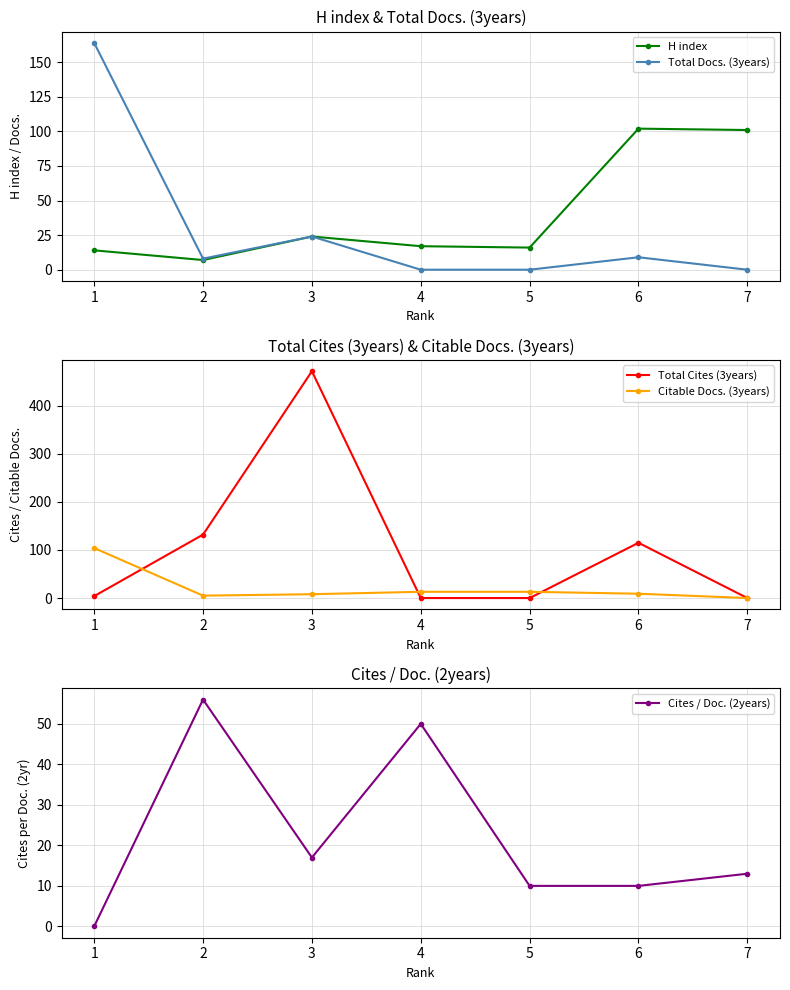

Which series has the largest total across all categories?

Total Cites (3years)